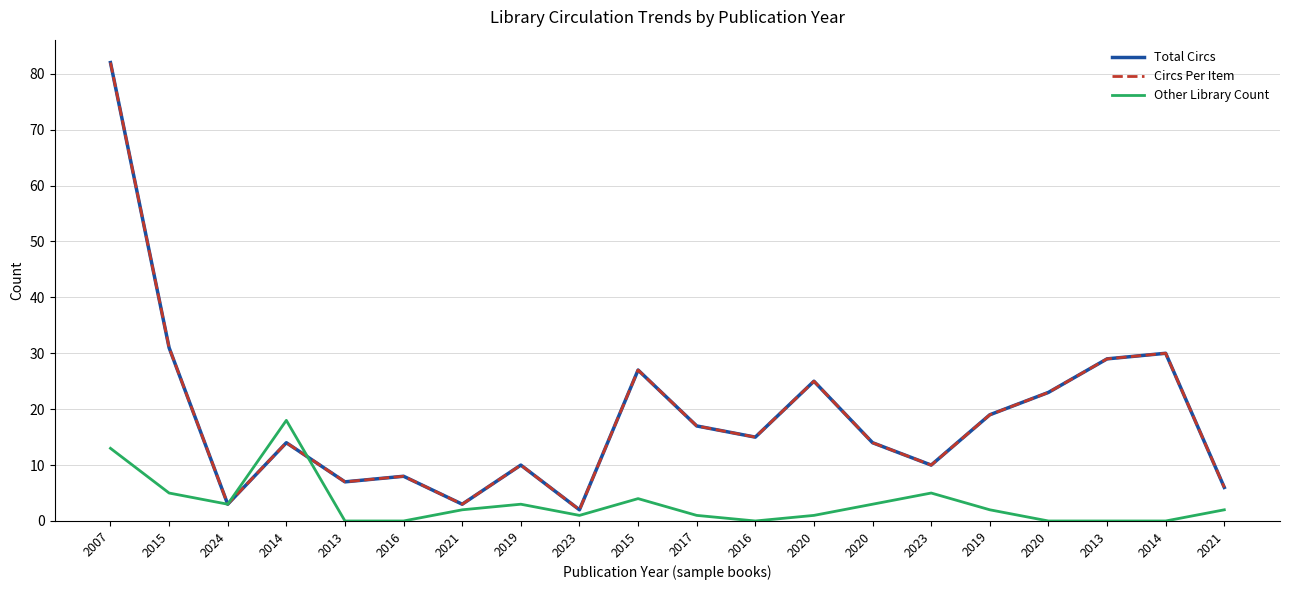

True or false: Other Library Count has more than 2 points higher than both neighbors.

True